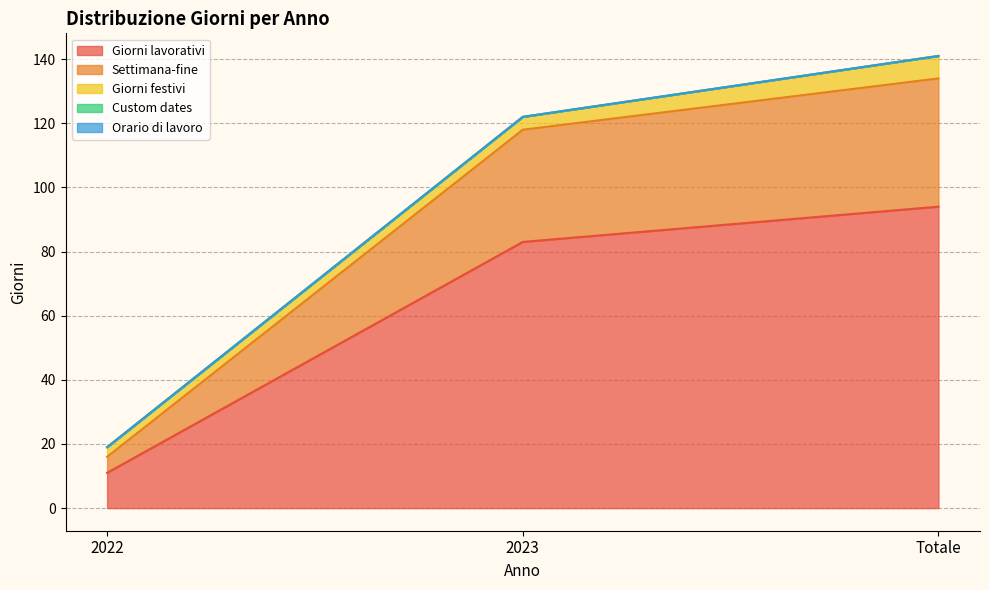

List the series in order of their peak value, highest first.

Giorni lavorativi, Settimana-fine, Giorni festivi, Custom dates, Orario di lavoro